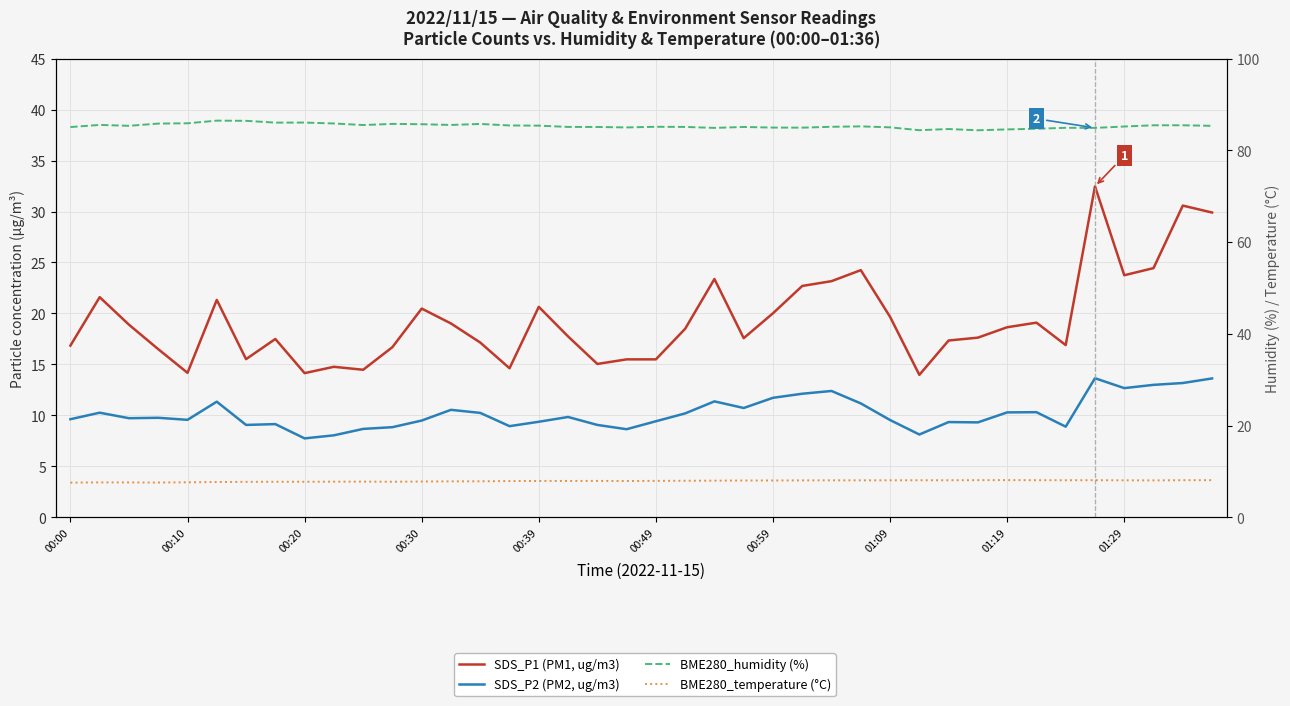

Reading left to right, extract all data points from this chart.

SDS_P1 (PM1, ug/m3): 16.9	21.6	18.9	16.5	14.2	21.3	15.5	17.5	14.2	14.8	14.5	16.7	20.5	19.0	17.1	14.6	20.6	17.8	15.1	15.5	15.5	18.5	23.4	17.6	20.0	22.7	23.2	24.2	19.7	14.0	17.4	17.6	18.6	19.1	16.9	32.5	23.8	24.4	30.6	29.9
SDS_P2 (PM2, ug/m3): 9.6	10.3	9.7	9.8	9.6	11.3	9.1	9.2	7.8	8.1	8.7	8.8	9.5	10.6	10.2	8.9	9.4	9.8	9.1	8.7	9.4	10.2	11.4	10.7	11.7	12.1	12.4	11.2	9.6	8.1	9.3	9.3	10.3	10.3	8.9	13.7	12.7	13.0	13.2	13.6
BME280_humidity (%): 85.1	85.5	85.3	85.8	85.9	86.5	86.4	86.0	86.0	85.8	85.5	85.8	85.7	85.5	85.8	85.4	85.4	85.1	85.1	85.0	85.1	85.1	84.9	85.1	85.0	84.9	85.1	85.2	85.0	84.4	84.6	84.4	84.6	84.7	84.9	84.9	85.2	85.5	85.5	85.3
BME280_temperature (°C): 7.6	7.6	7.6	7.6	7.7	7.7	7.8	7.8	7.8	7.8	7.8	7.8	7.8	7.9	7.9	7.9	8.0	8.0	8.0	7.9	8.0	8.0	8.0	8.0	8.1	8.1	8.1	8.1	8.1	8.1	8.1	8.1	8.1	8.1	8.1	8.1	8.1	8.1	8.1	8.1